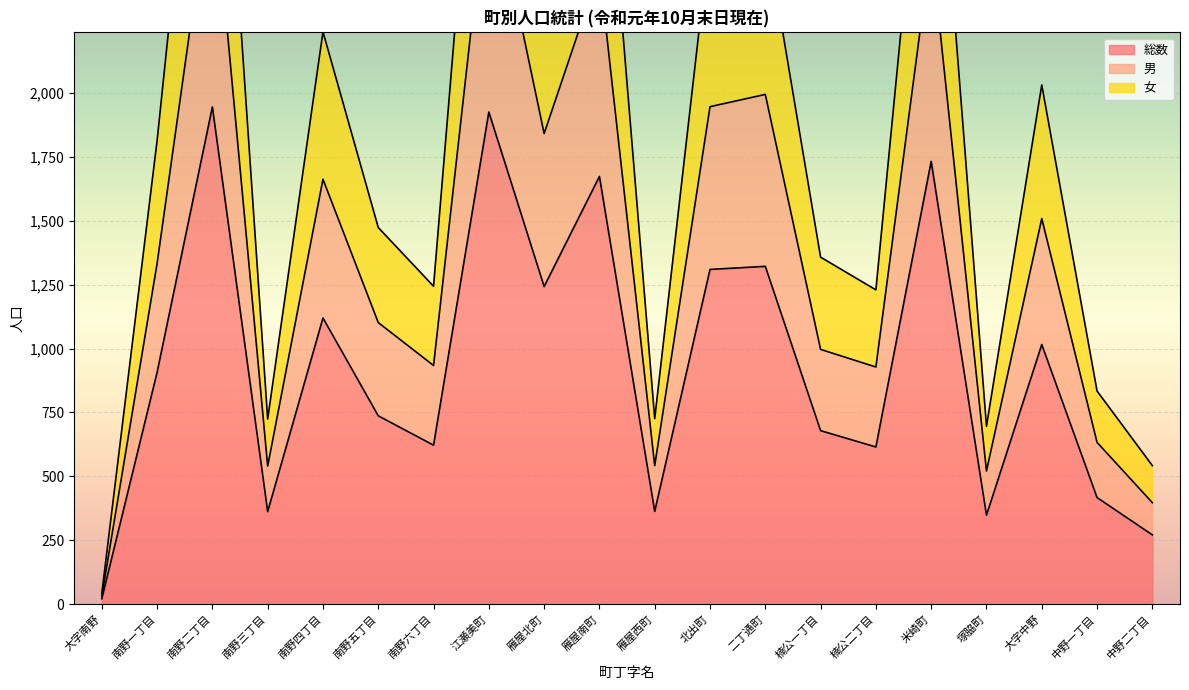

What are all the series names shown in the legend?

総数, 男, 女